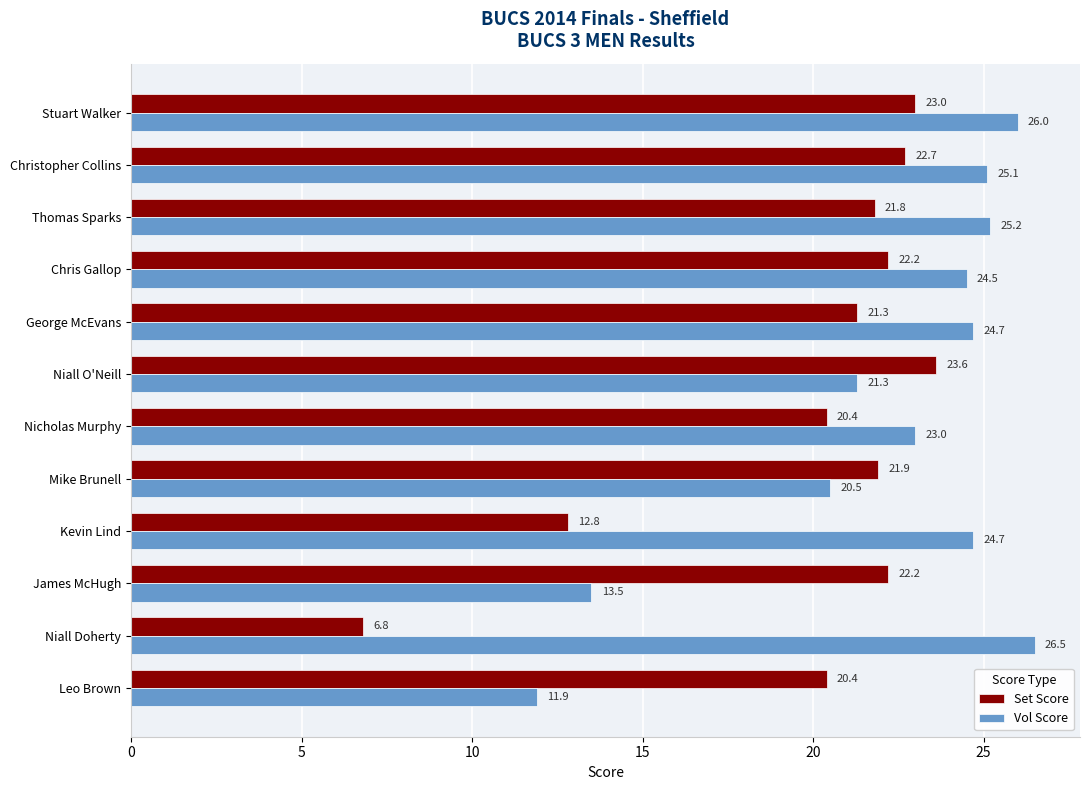

What is the total value across all series at Christopher Collins?

47.8